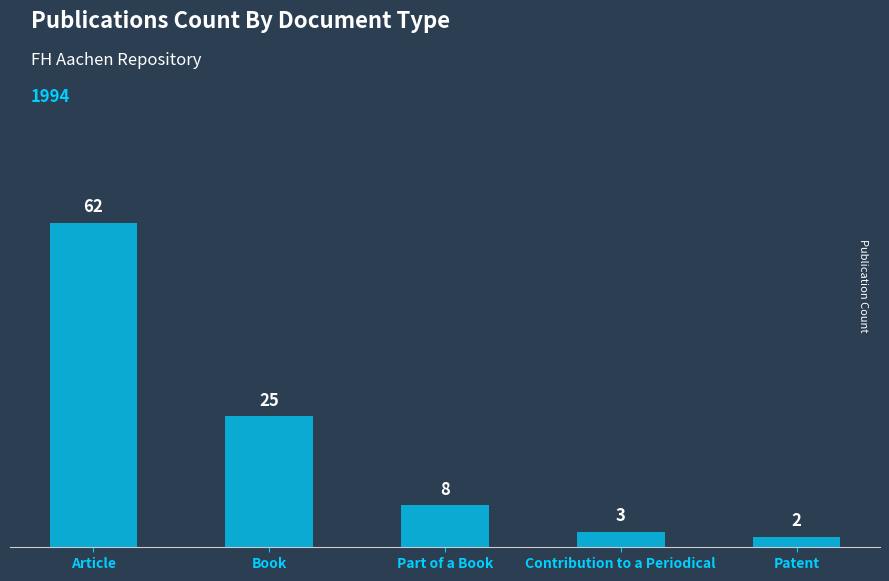

What position from the right is Part of a Book?

3